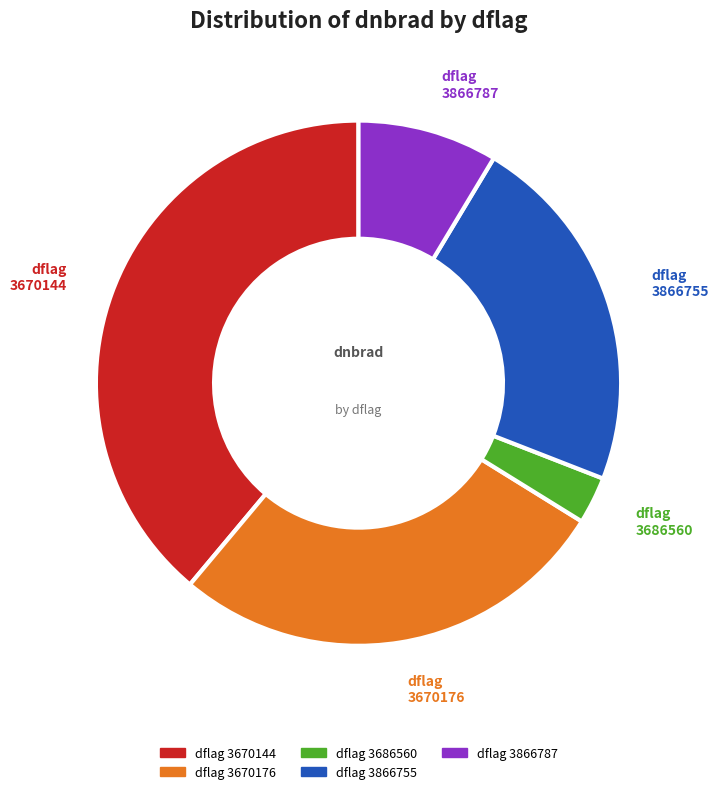

Between dflag 3866787 and dflag 3686560, which is larger?

dflag 3866787